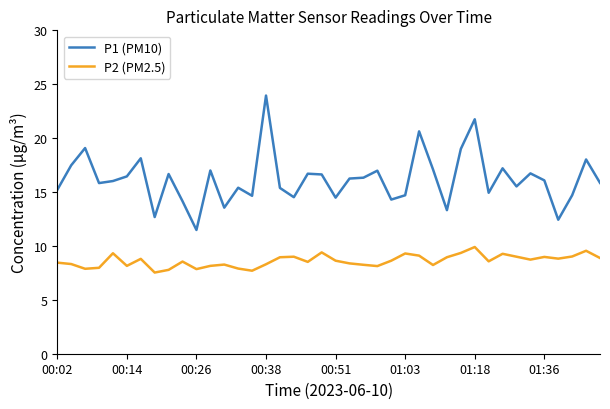

What is the lowest value of the P1 (PM10) series?

11.5